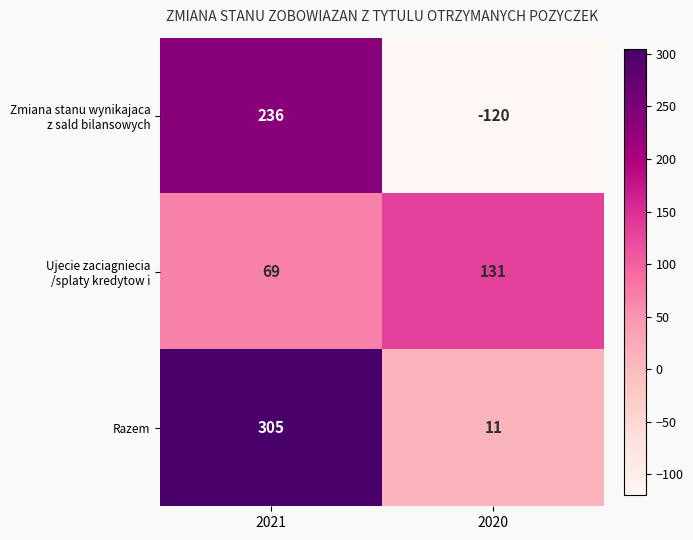

The value of Razem at 2021 is 69. True or false?

False